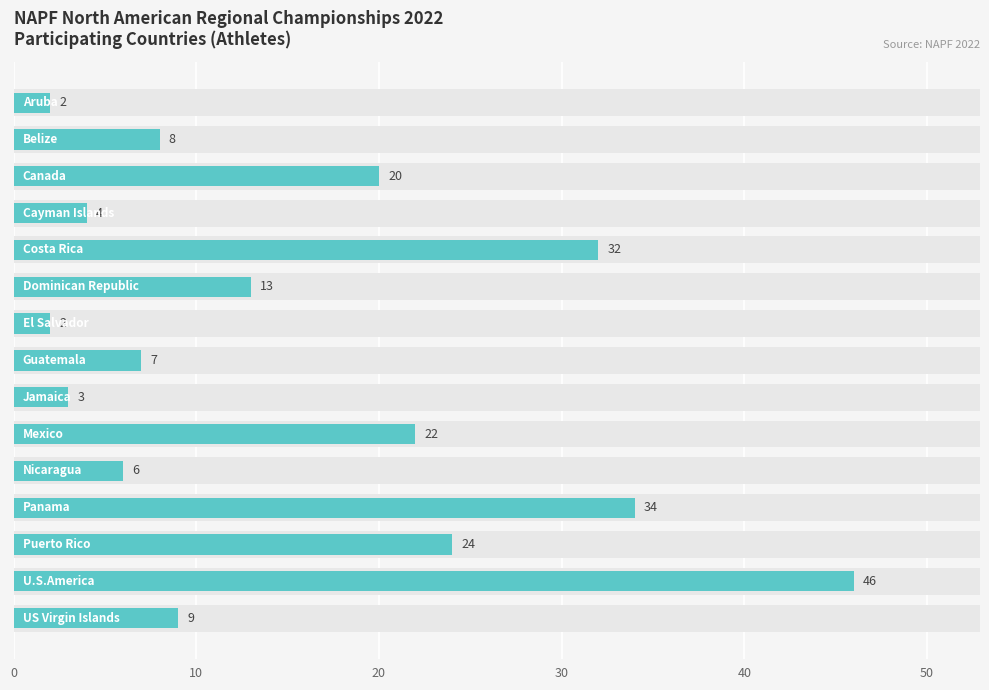

What is the minimum value shown in the chart?

2